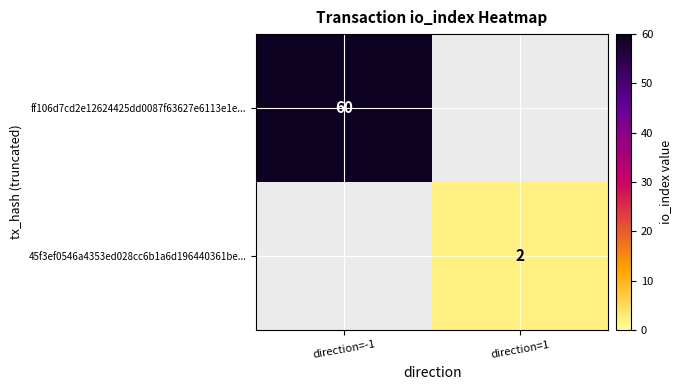

Is it true that 45f3ef0546a4353ed028cc6b1a6d196440361be... equals 3 at direction=1?

False